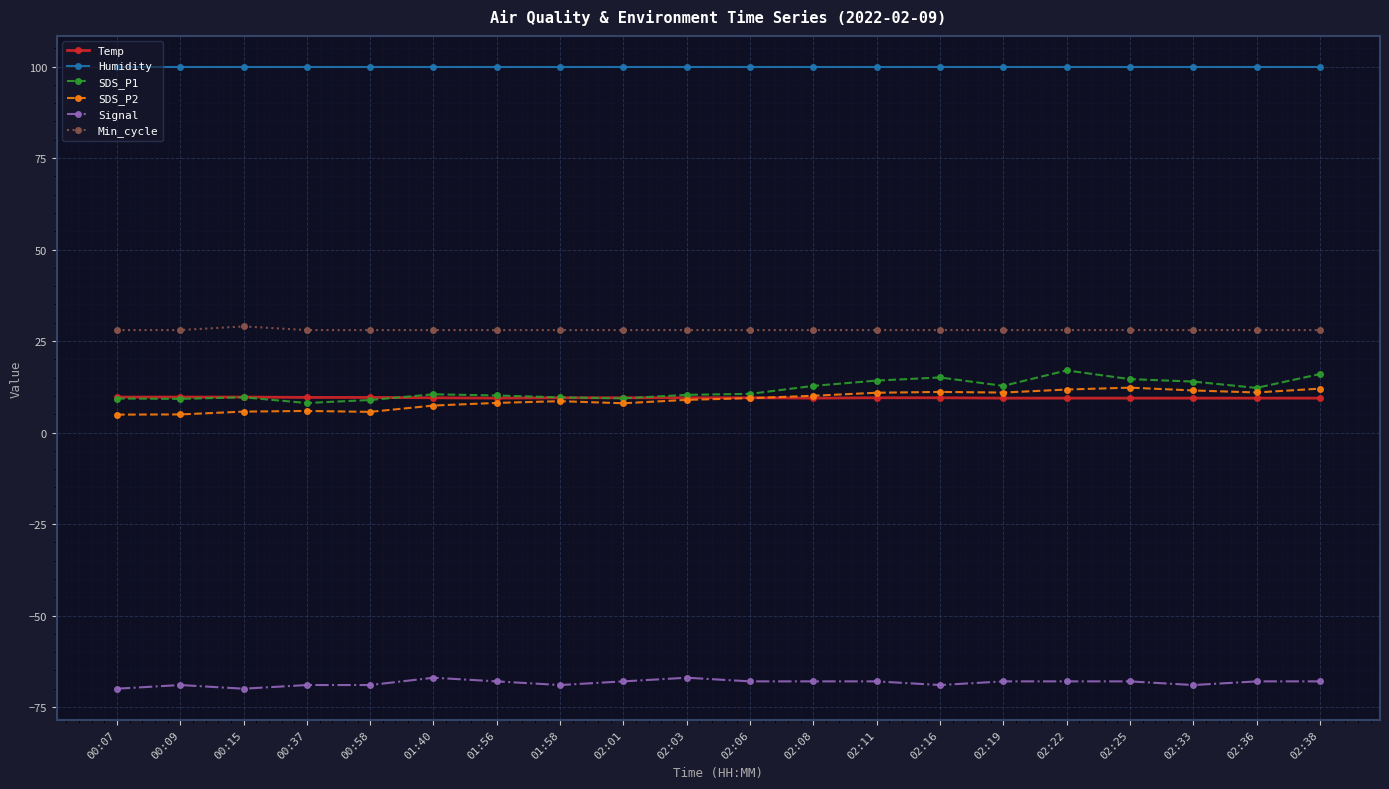

What is the greatest value displayed?

99.9